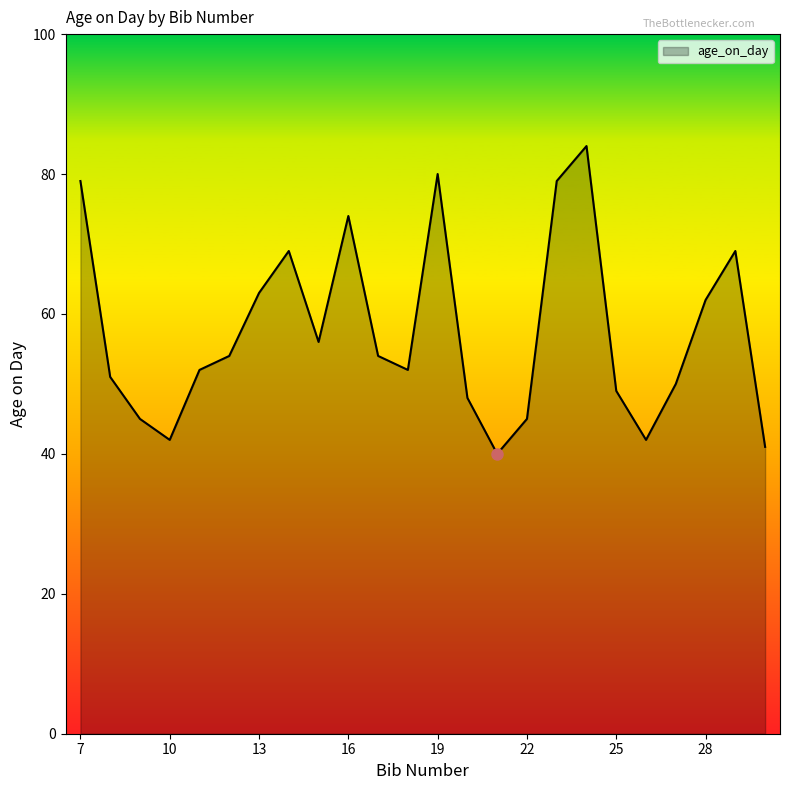

What is the smallest value displayed?

40